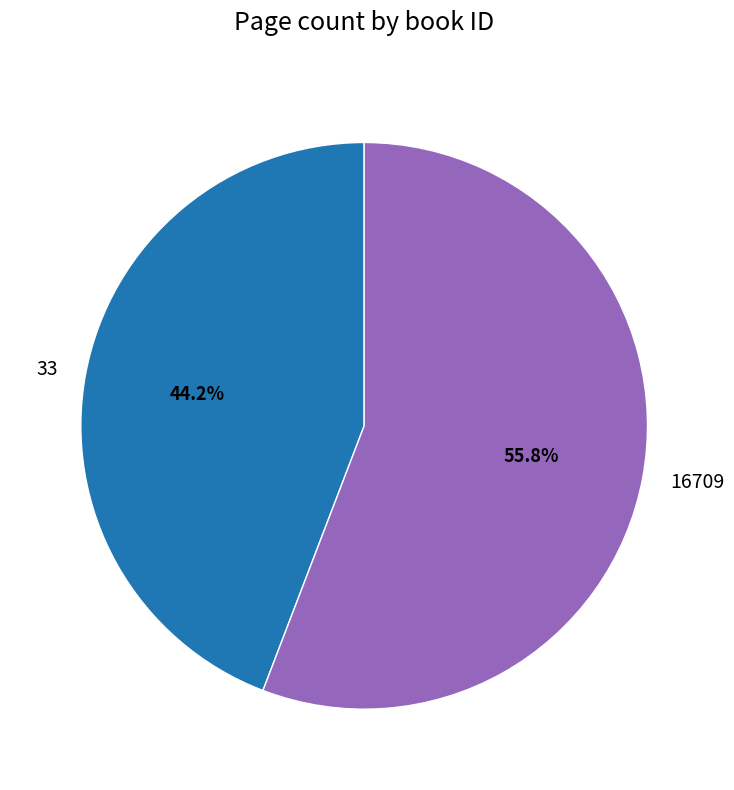

Between 33 and 16709, which is larger?

16709